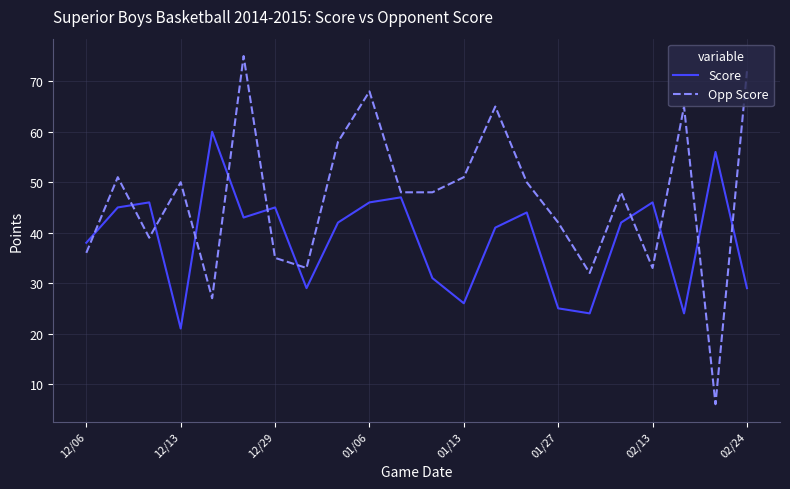

Rank the series by their average value, from lowest to highest.

Score, Opp Score